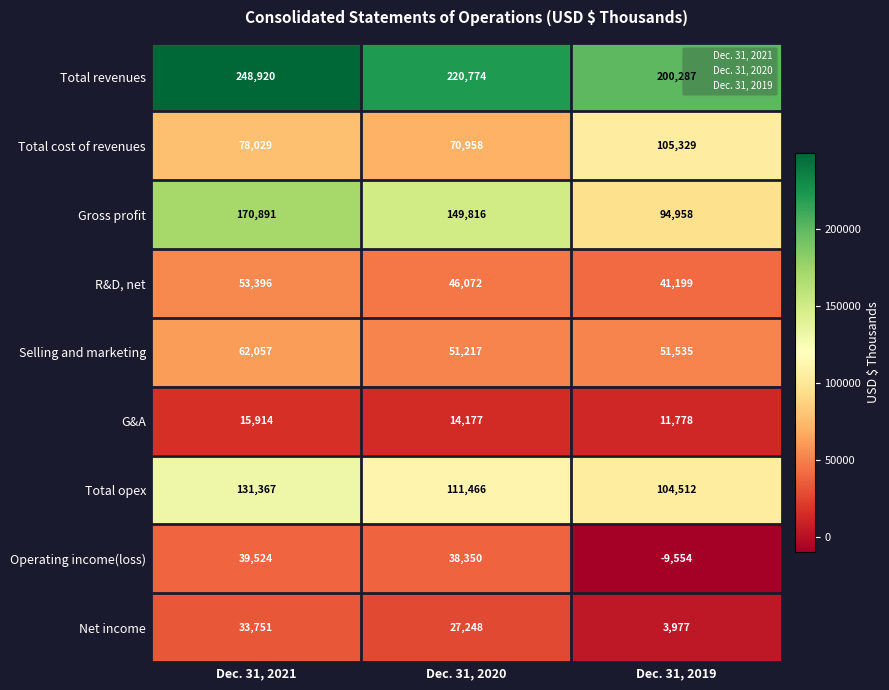

What is the total value across all series at Dec. 31, 2021?

833849